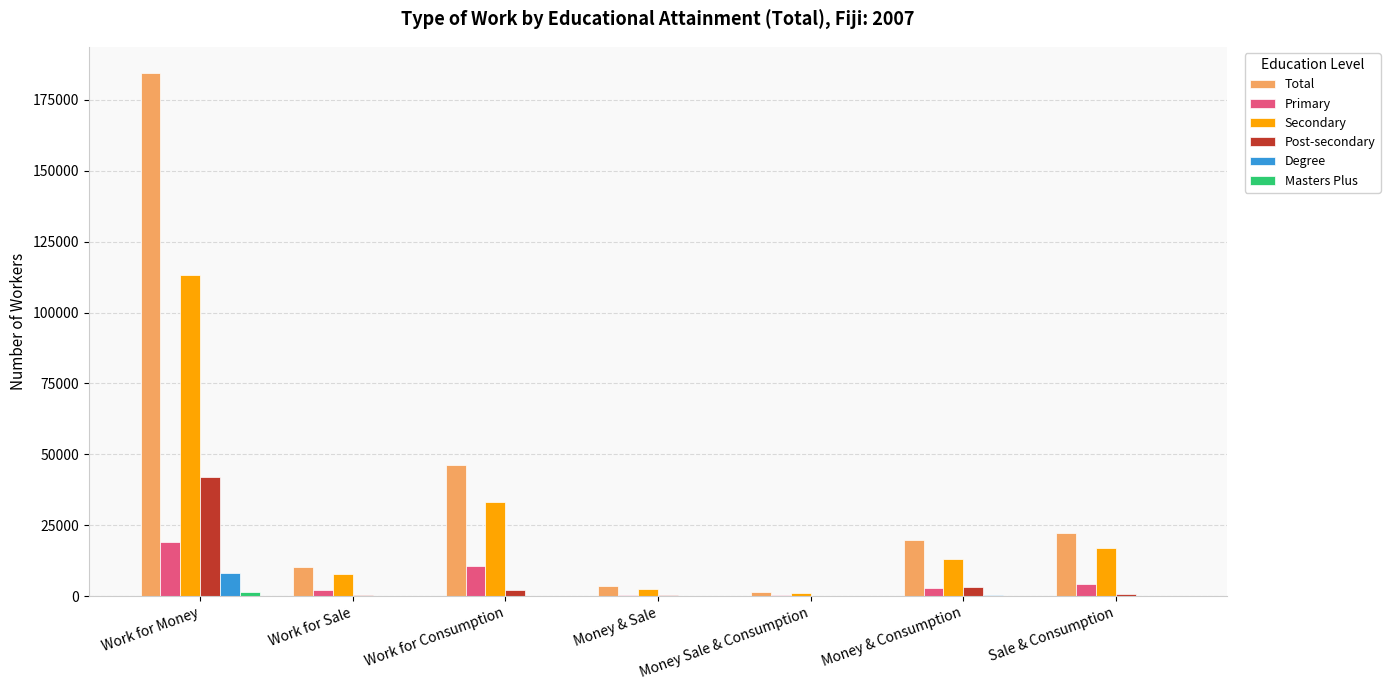

What is the sum of all Degree values?

8980